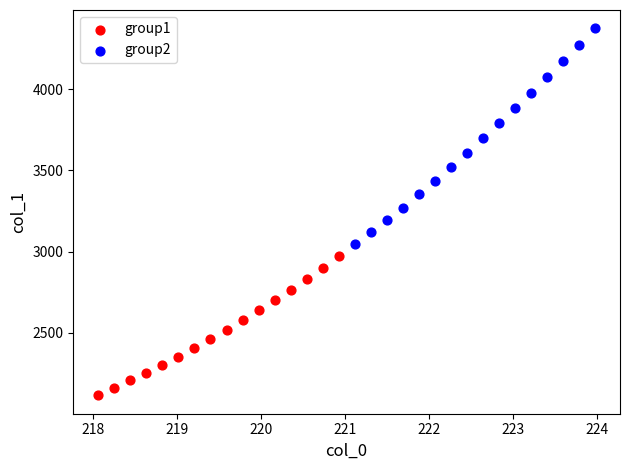

Which series reaches the maximum Y coordinate?

group2